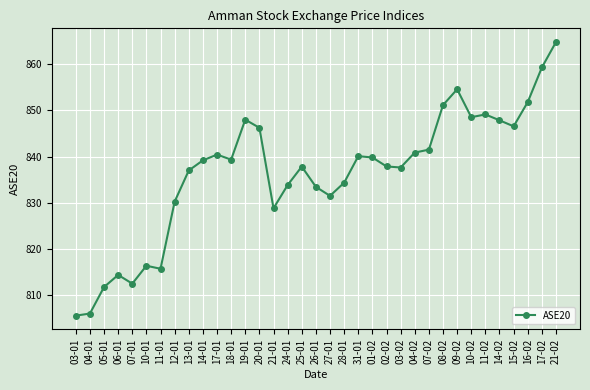

What is the maximum value shown in the chart?

864.7